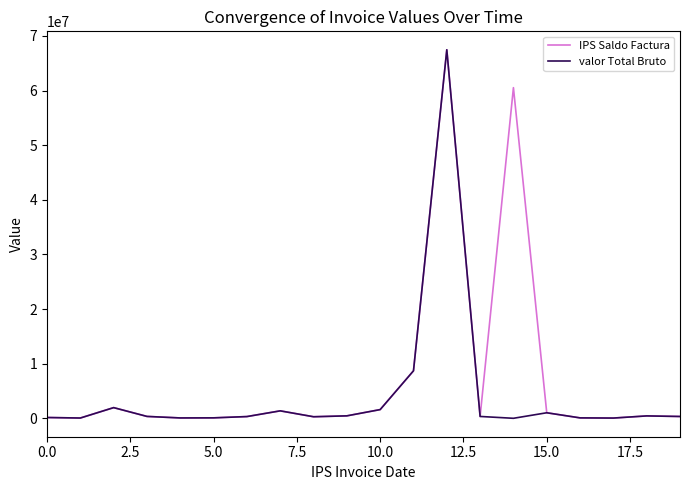

What is the maximum value for IPS Saldo Factura?

67462757